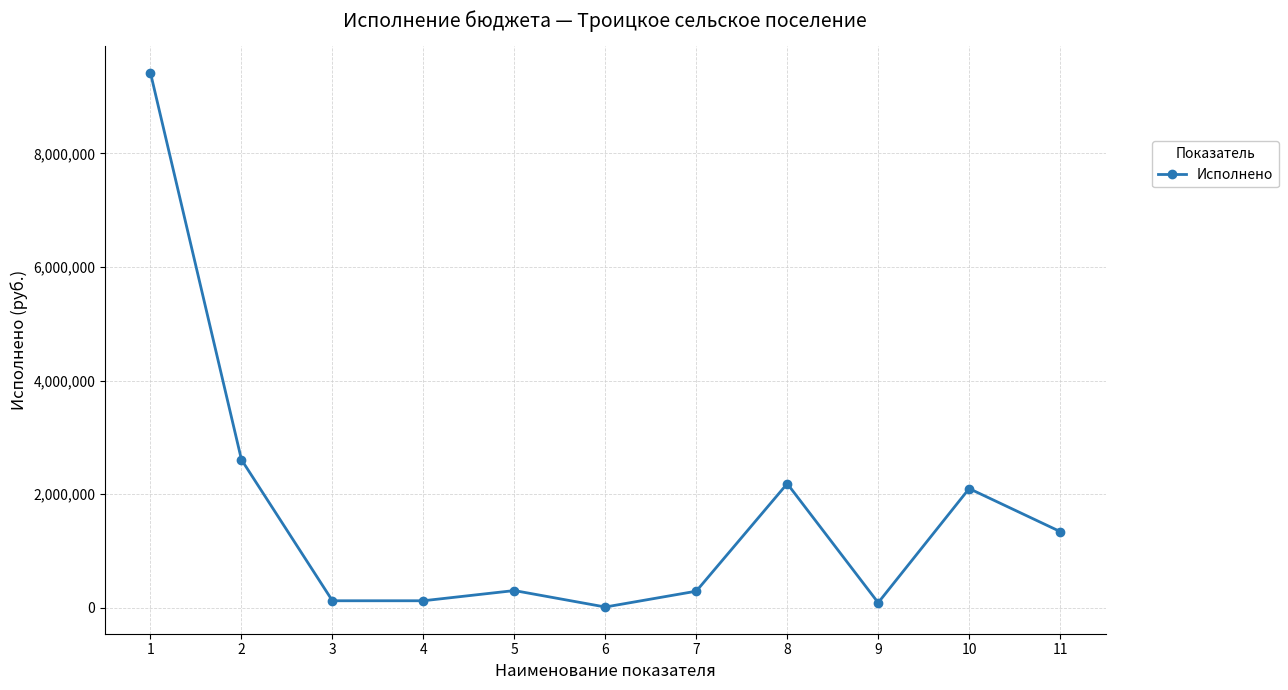

What is the average value?

1688800.5